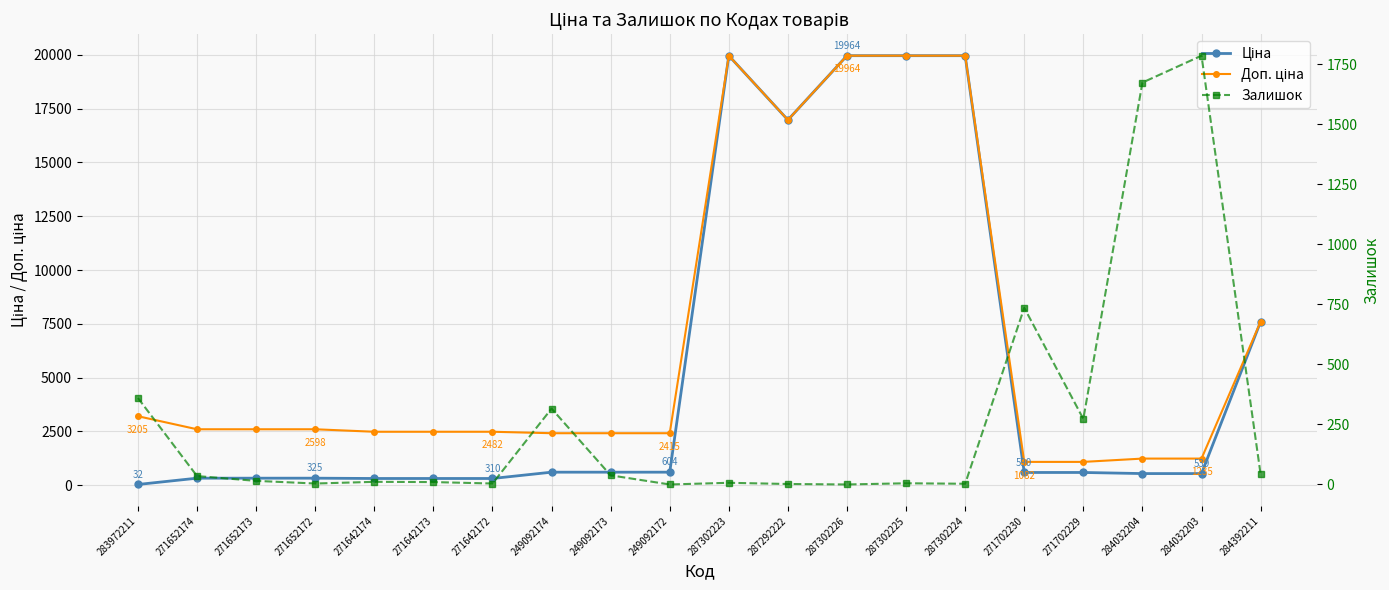

What is the label of the 20th point from the right?

283972211